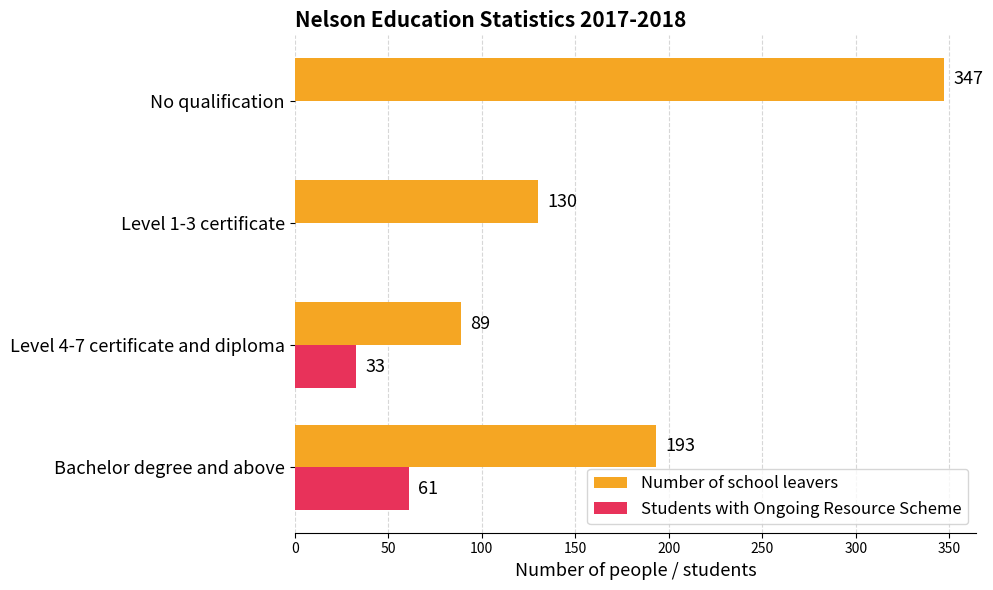

What is the total value across all series at No qualification?

347